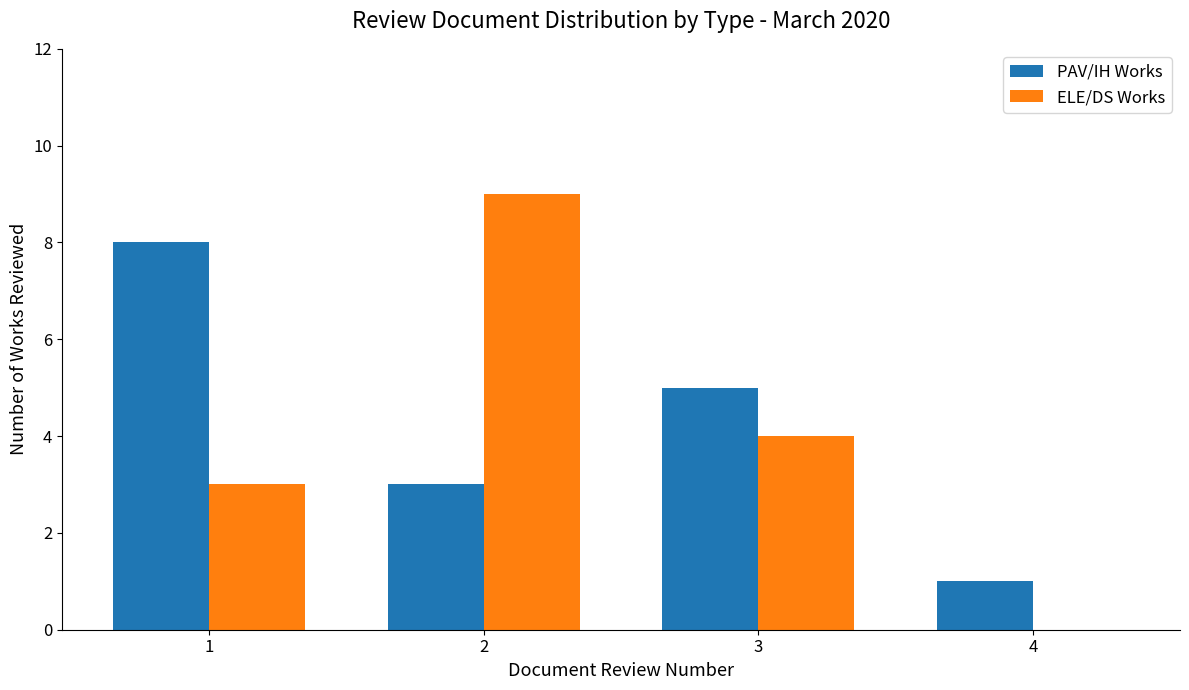

What is the sum of all PAV/IH Works values?

17